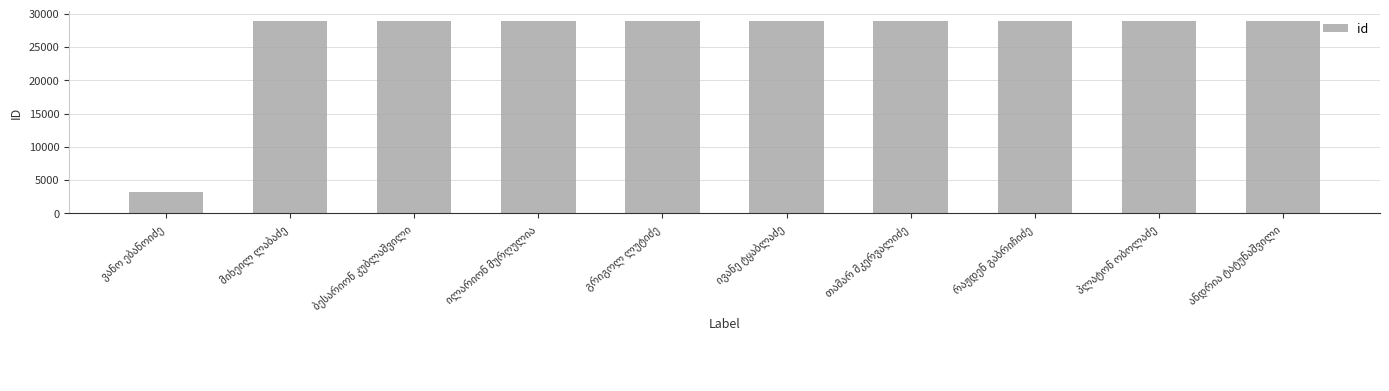

How many data points are less than 28955?

5